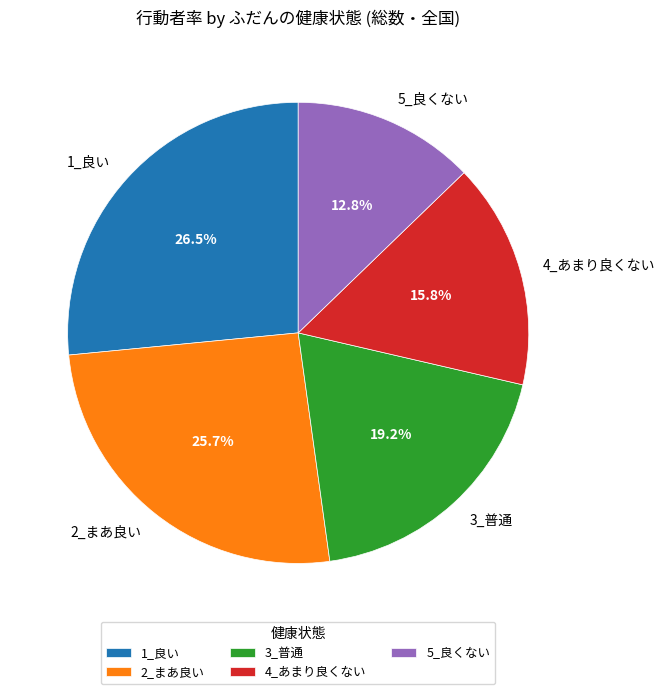

What is the ratio of the value at 5_良くない to the value at 2_まあ良い?

0.5